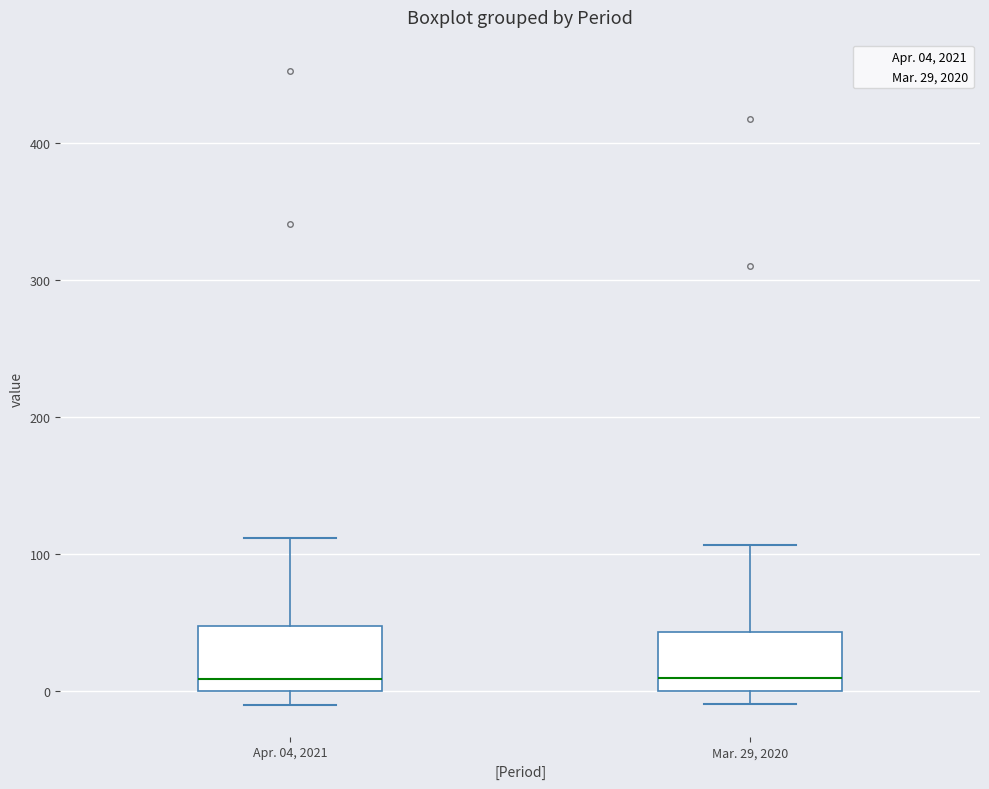

Where is the upper edge of the box for Apr. 04, 2021 on the y-axis? The values are not printed on the chart, so give them approximately, as read against the axis.

50